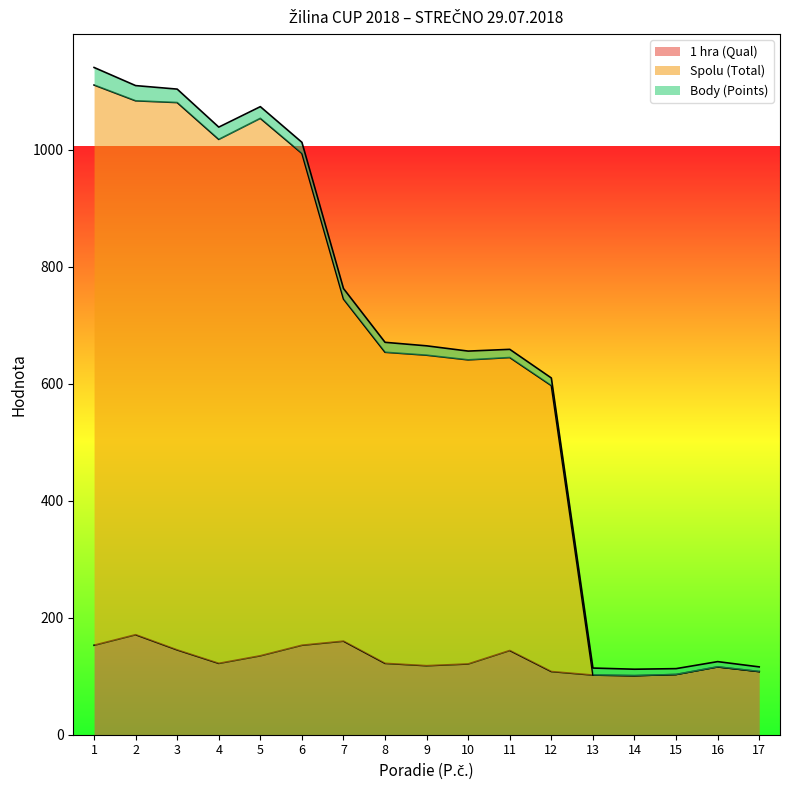

Where is 1 hra (Qual) nearest to the value 136?

5